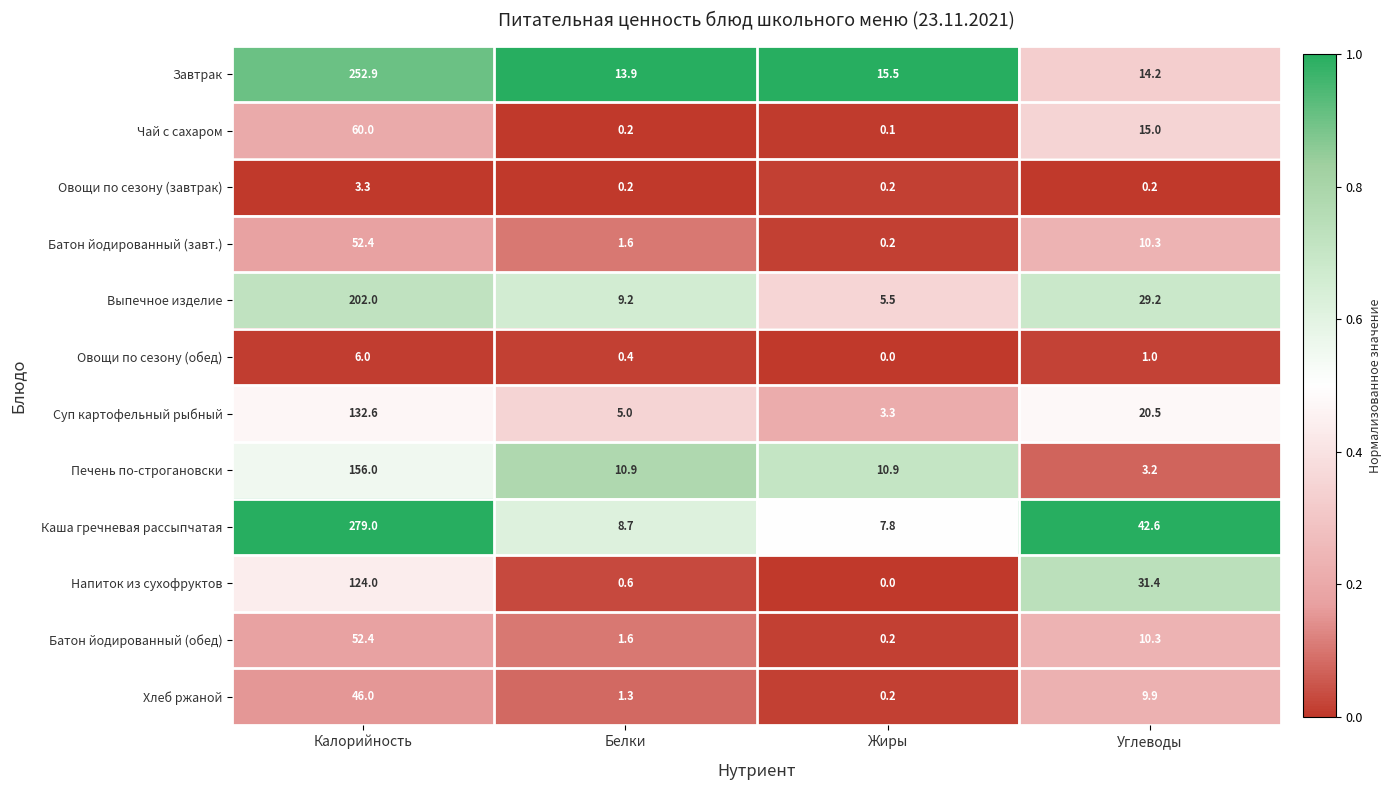

List the labels in order of Завтрак value, largest first.

Калорийность, Жиры, Углеводы, Белки